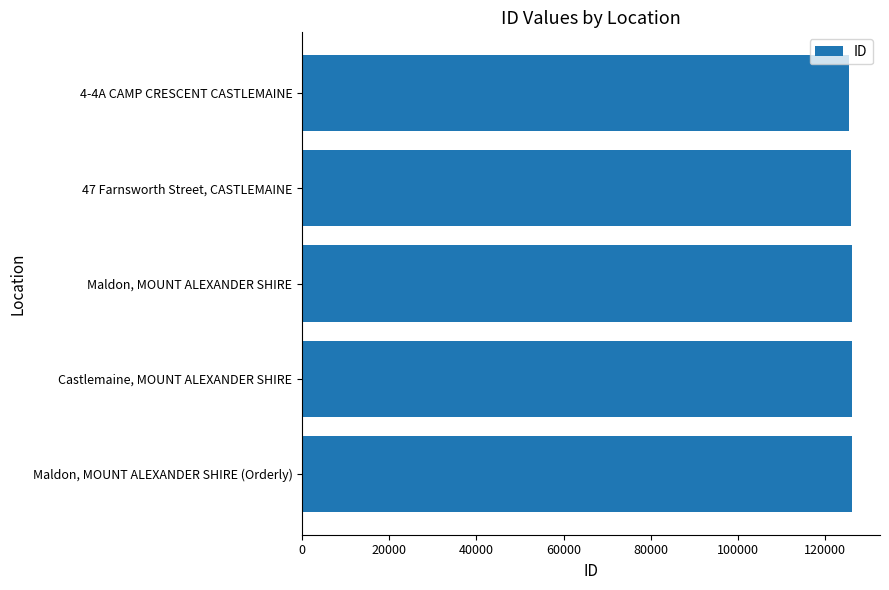

How many data points are less than 126225?

2